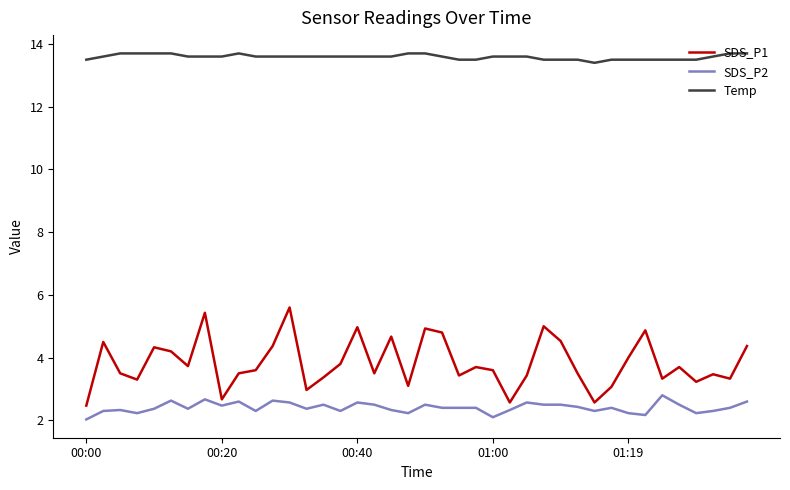

Which series has the largest range (max minus min)?

SDS_P1